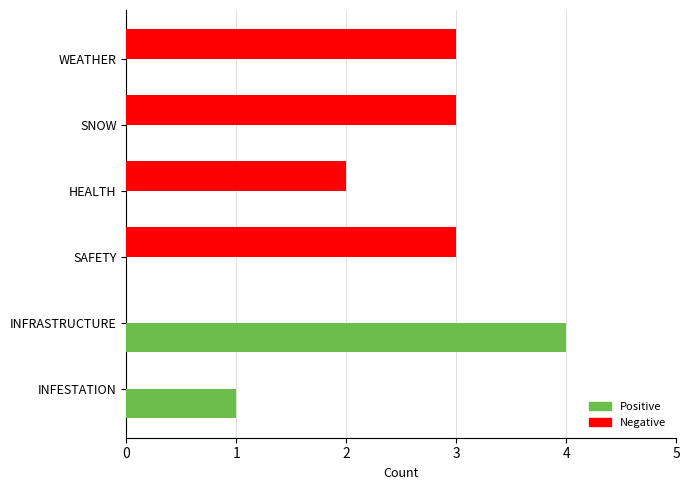

Which label corresponds to the largest value in the chart?

INFRASTRUCTURE